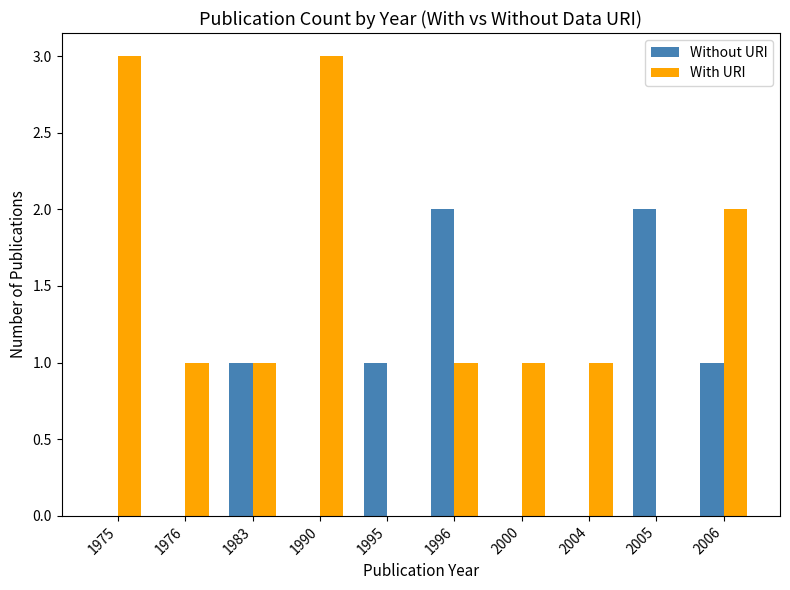

What is the highest value of the With URI series?

3